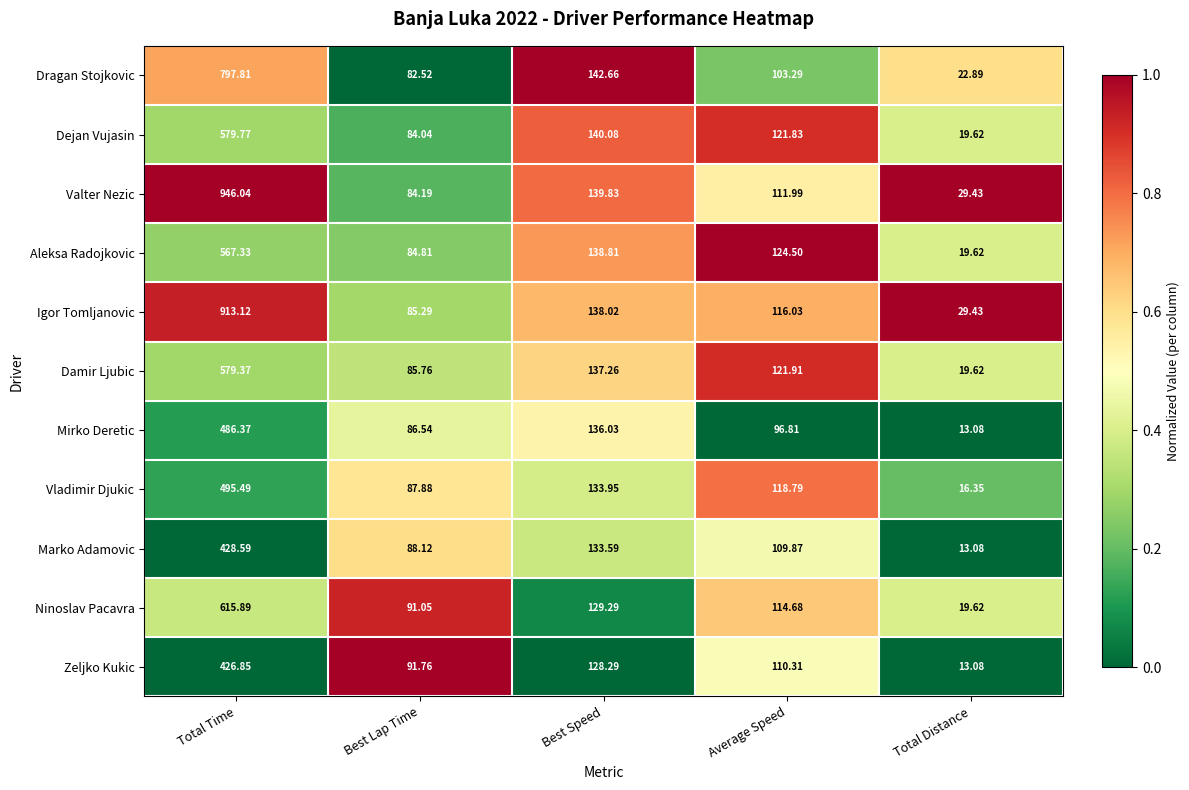

List the series in order of their peak value, lowest first.

Zeljko Kukic, Marko Adamovic, Mirko Deretic, Vladimir Djukic, Aleksa Radojkovic, Damir Ljubic, Dejan Vujasin, Ninoslav Pacavra, Dragan Stojkovic, Igor Tomljanovic, Valter Nezic